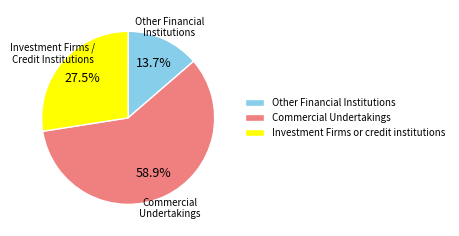

How much of the chart is everything except Other Financial Institutions?

86.3%